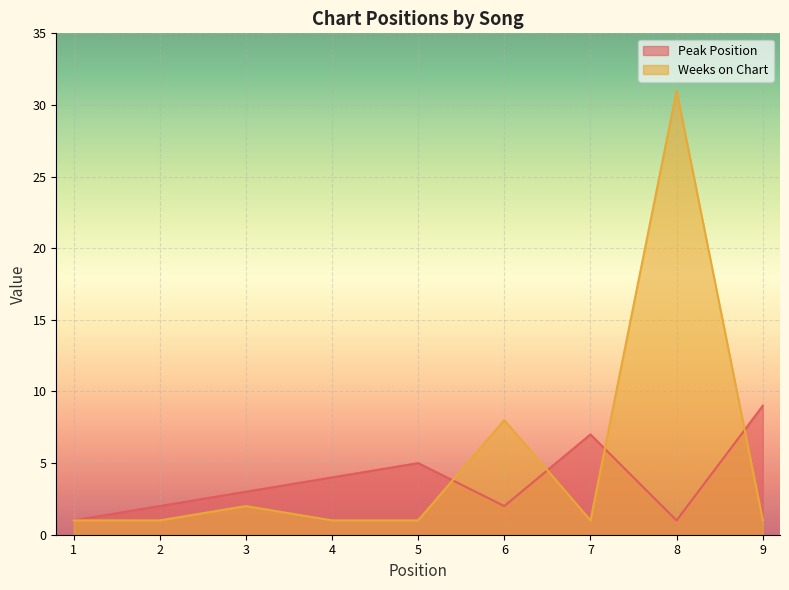

What is the value of the Weeks on Chart point at the 1st from the left?

1